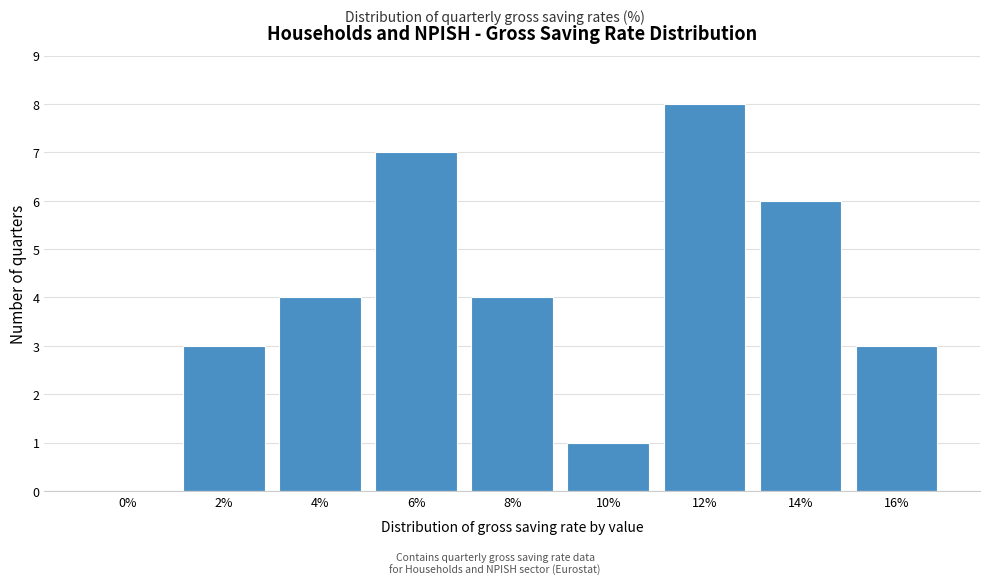

Reading left to right, extract all data points from this chart.

0%=0	2%=3	4%=4	6%=7	8%=4	10%=1	12%=8	14%=6	16%=3